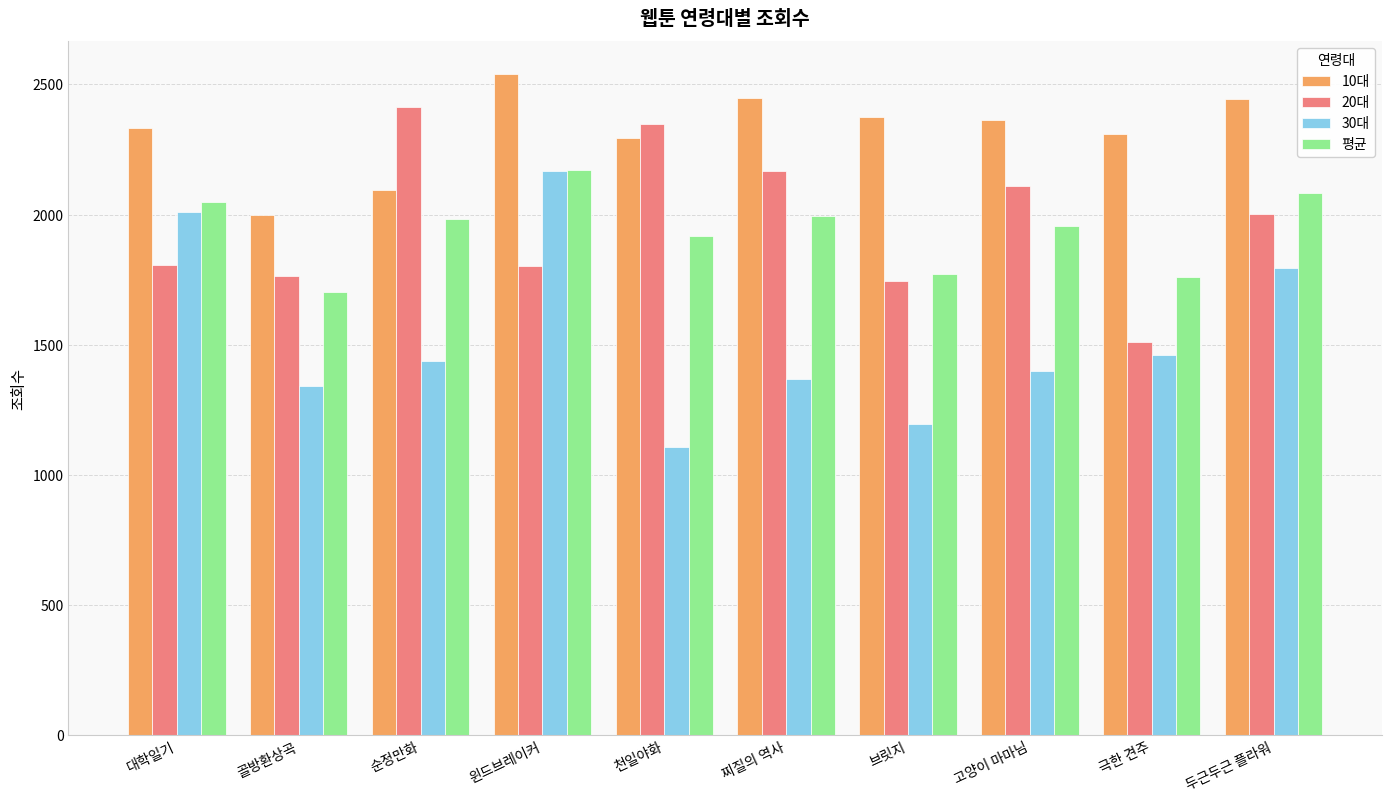

At how many categories does at least one series exceed 1851?

10